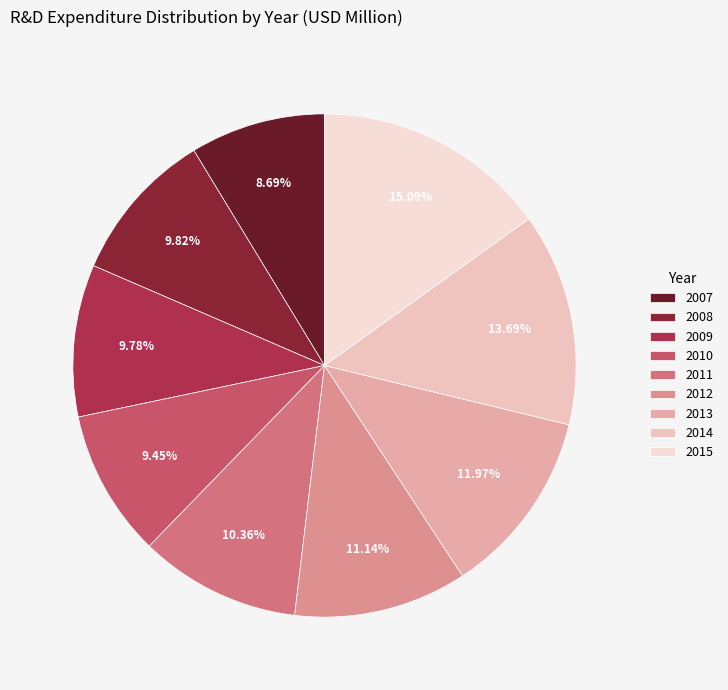

What portion of the pie excludes 2013?

88.0%